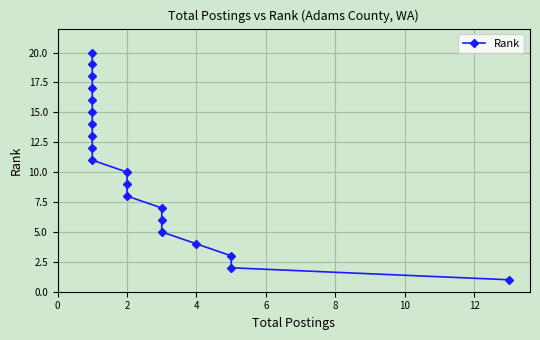

True or false: the data has more than 0 interior local peaks.

False